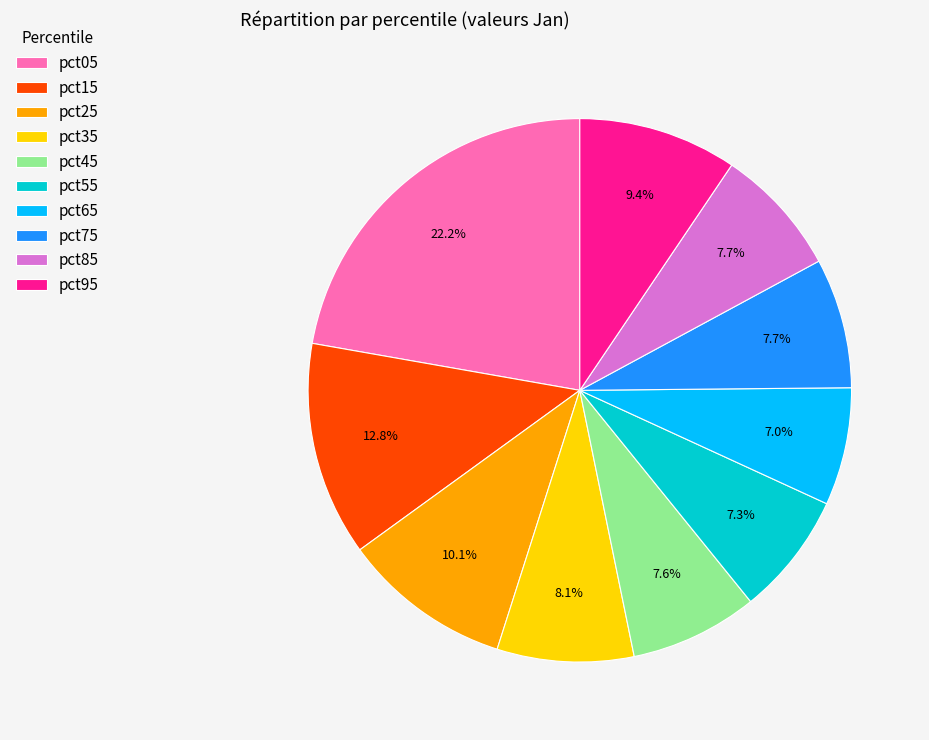

Is it true that pct85 is 22% of the pie?

False